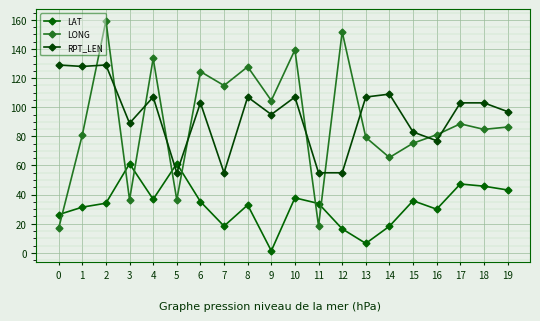

How many data points does each series have?

20